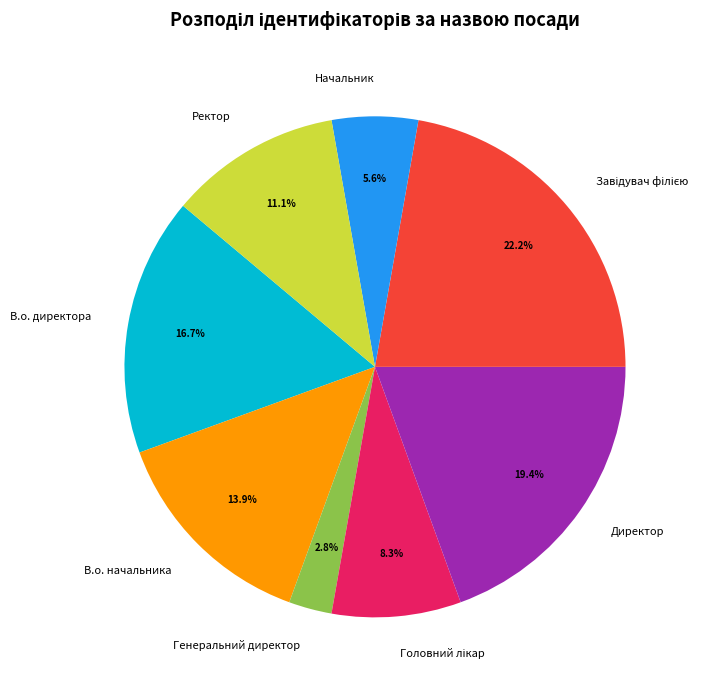

Does Генеральний директор represent more than half of the total?

No